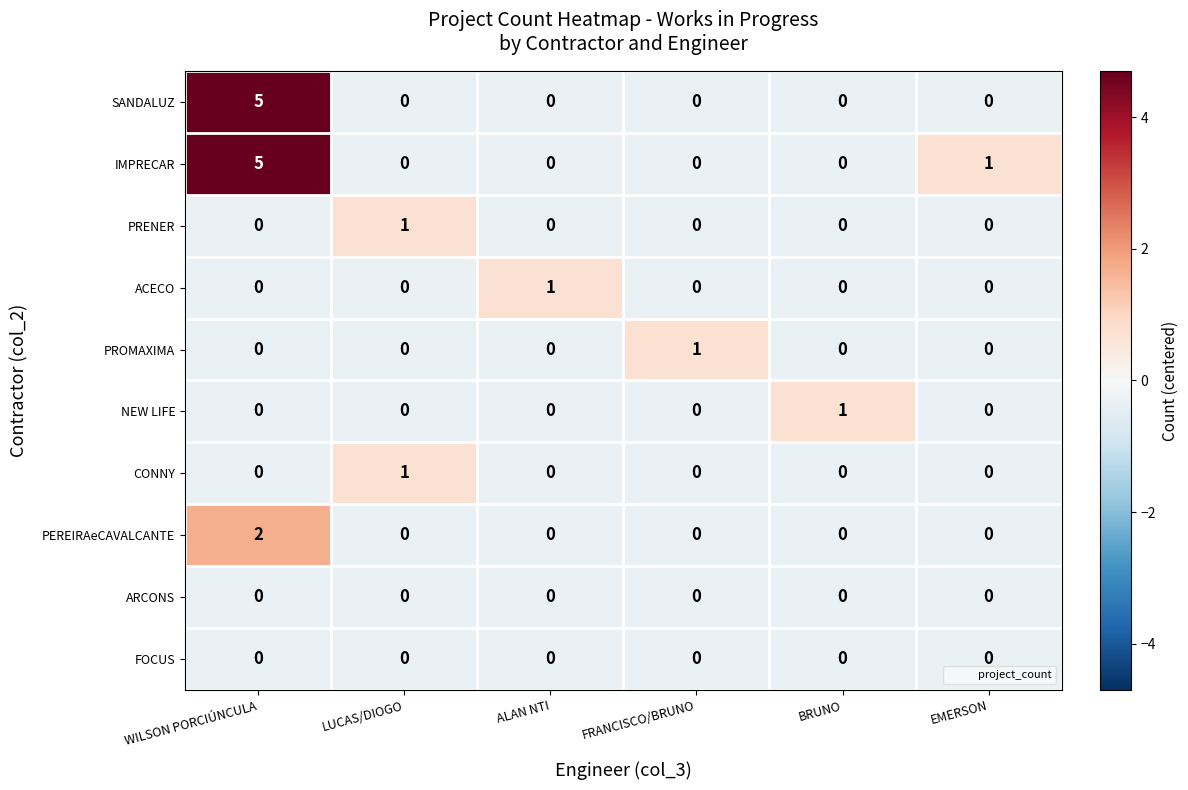

Count the ACECO values in the range 0 to 1.

6